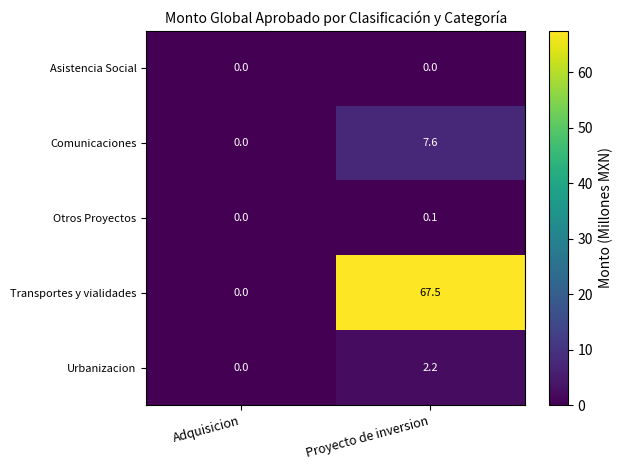

The value of Asistencia Social at Proyecto de inversion is 0.0. True or false?

True